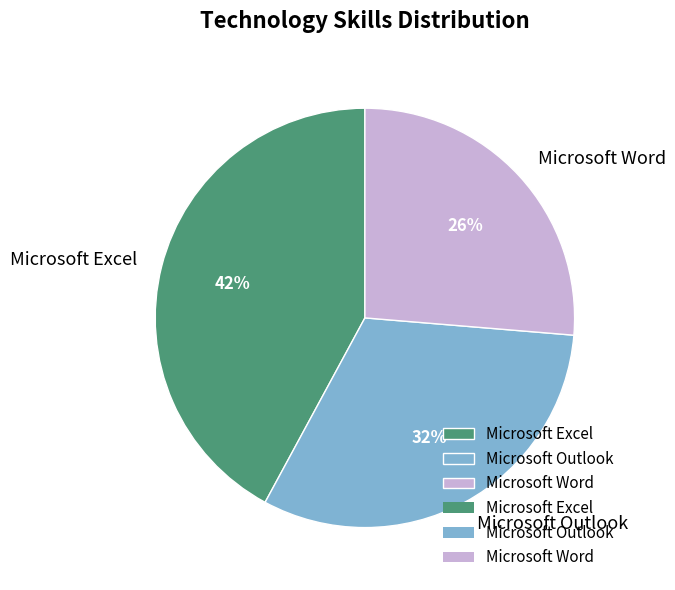

Does Microsoft Excel account for over 50% of the chart?

No